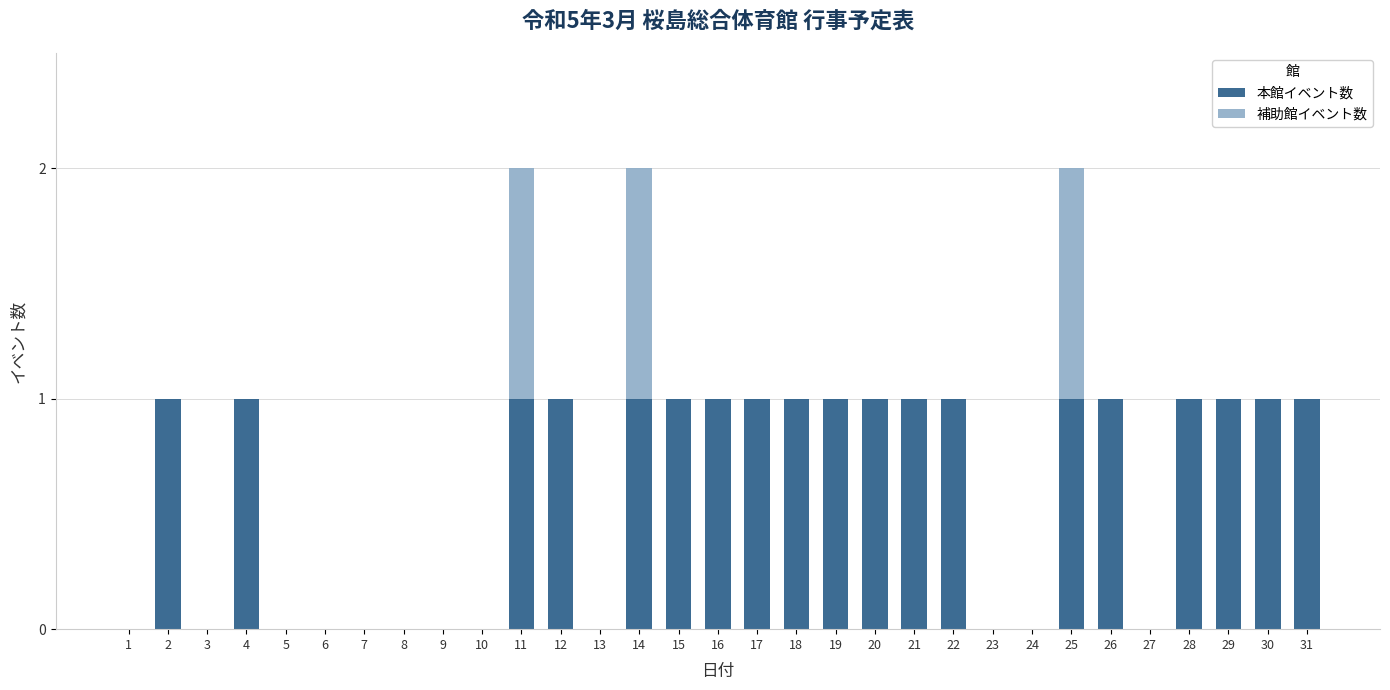

What are all the series names shown in the legend?

本館イベント数, 補助館イベント数